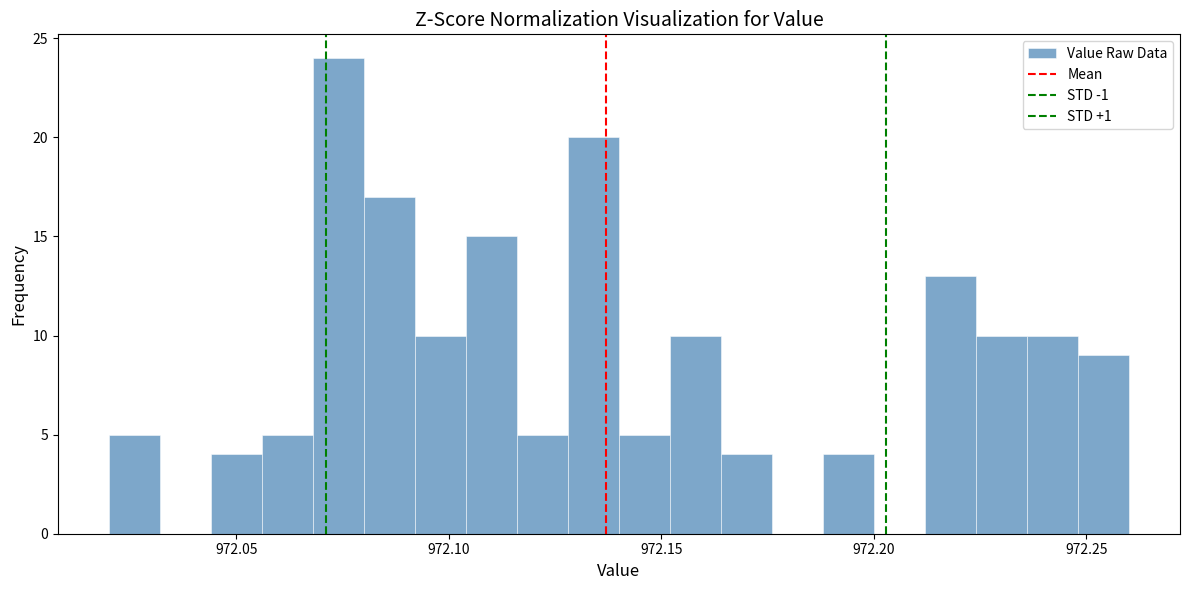

Read against the x-axis, roughly where is the centre of the tallest bar?

972.075